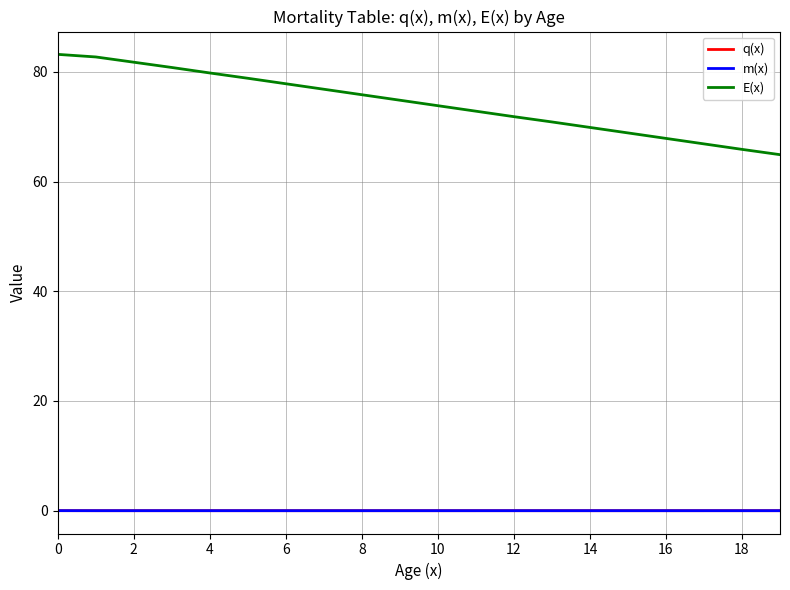

True or false: q(x) and E(x) intersect in this chart.

False